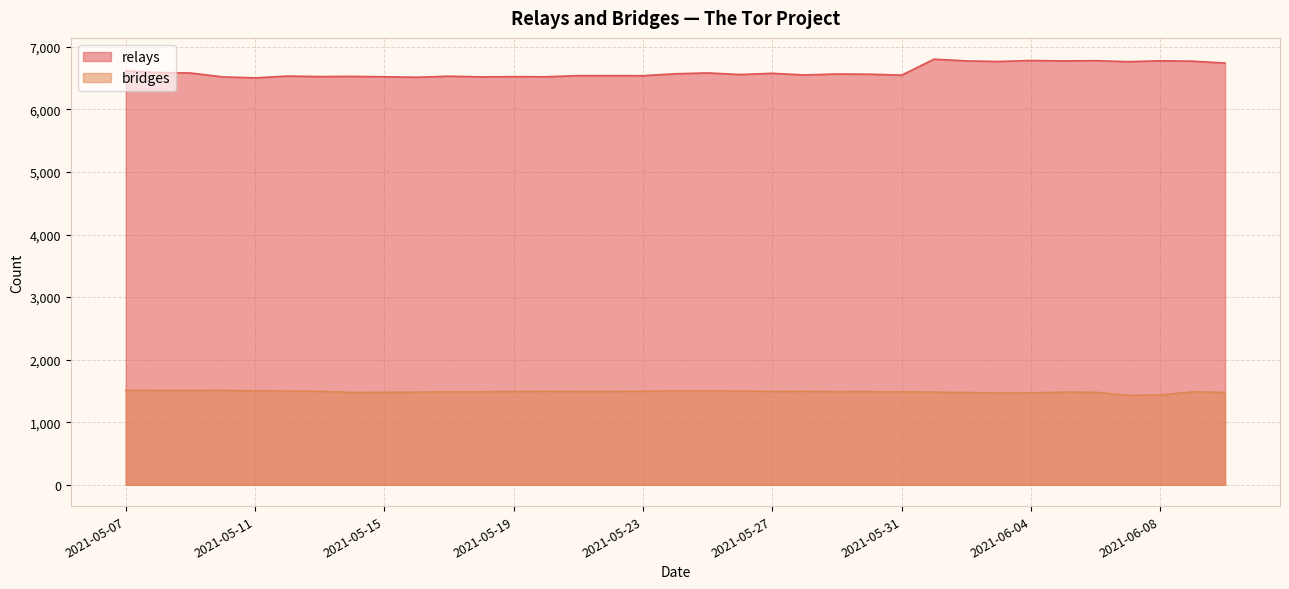

The relays series shows 3605 at 2021-05-31. True or false?

False